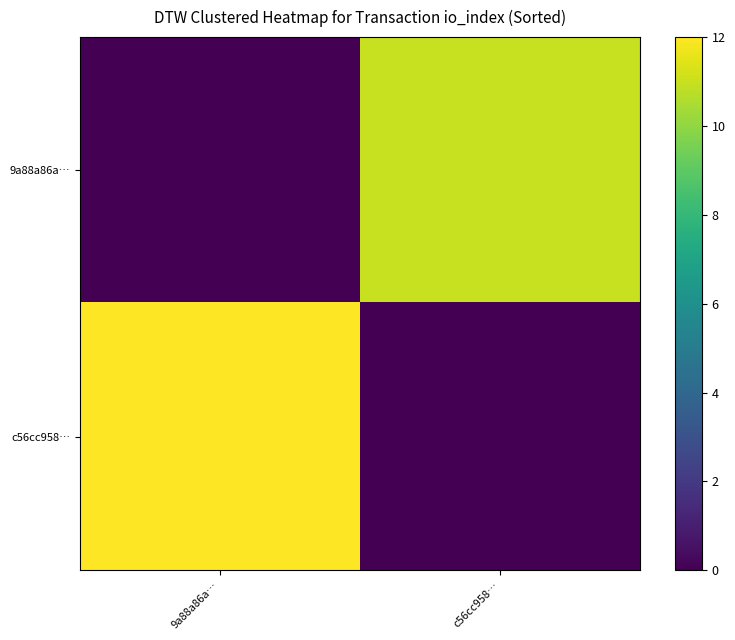

Count the number of data series in this chart.

2